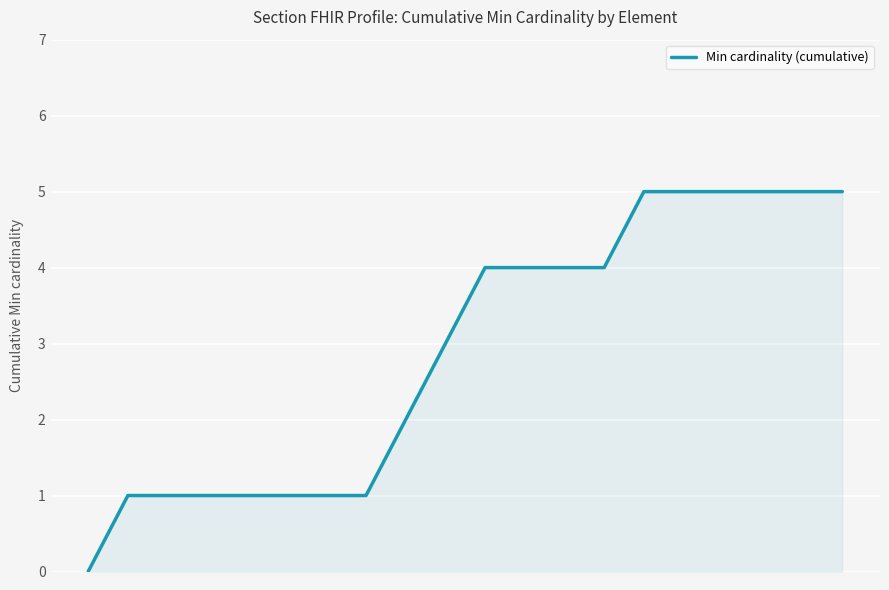

What is the maximum value shown in the chart?

5